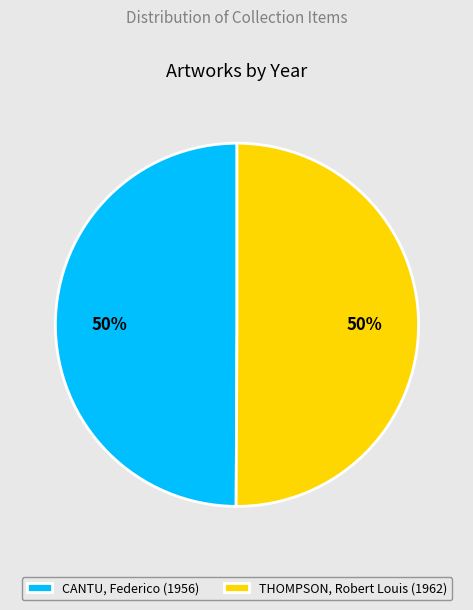

Is the sum of THOMPSON, Robert Louis (1962) and CANTU, Federico (1956) greater than half?

Yes